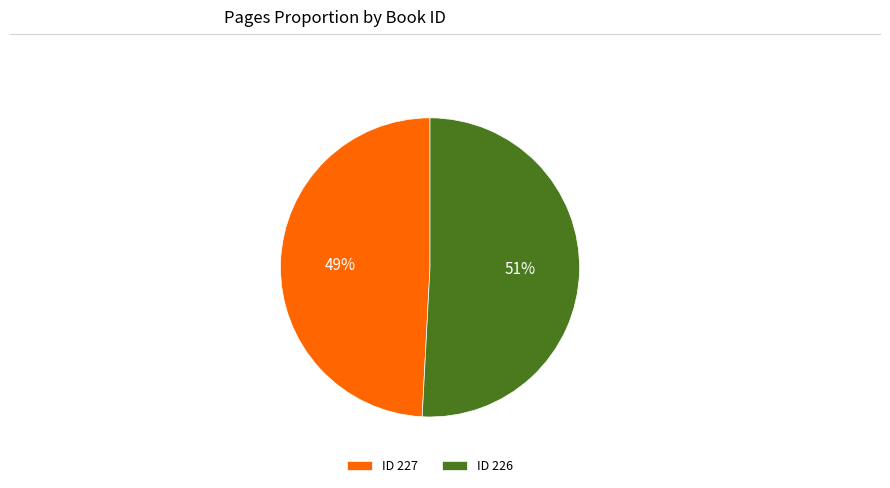

To the nearest percent, what is the average slice percentage?

50%